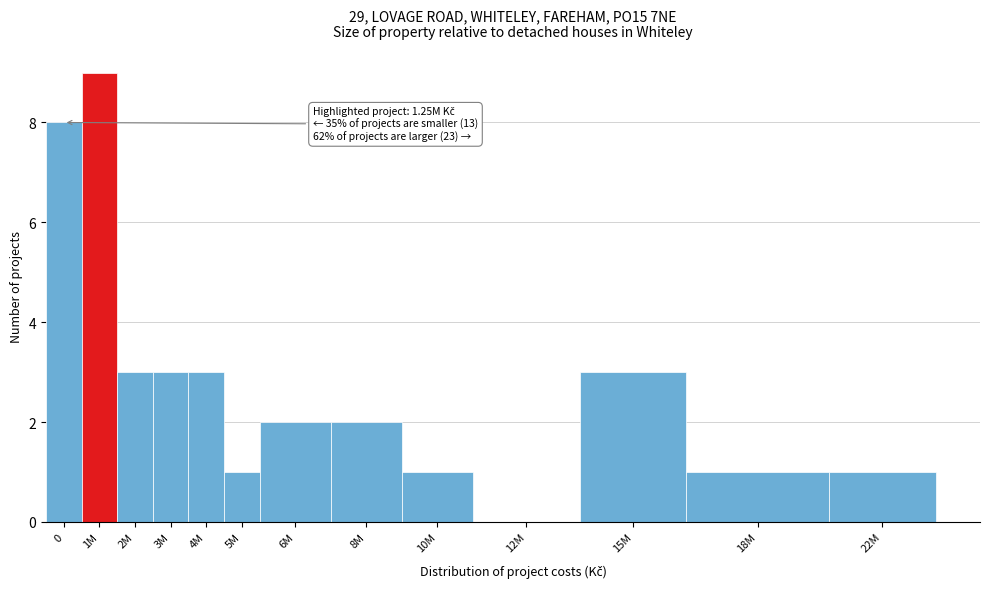

Reading left to right, list all the values displayed in this chart.

0=8	1M=9	2M=3	3M=3	4M=3	5M=1	6M=2	8M=2	10M=1	12M=0	15M=3	18M=1	22M=1